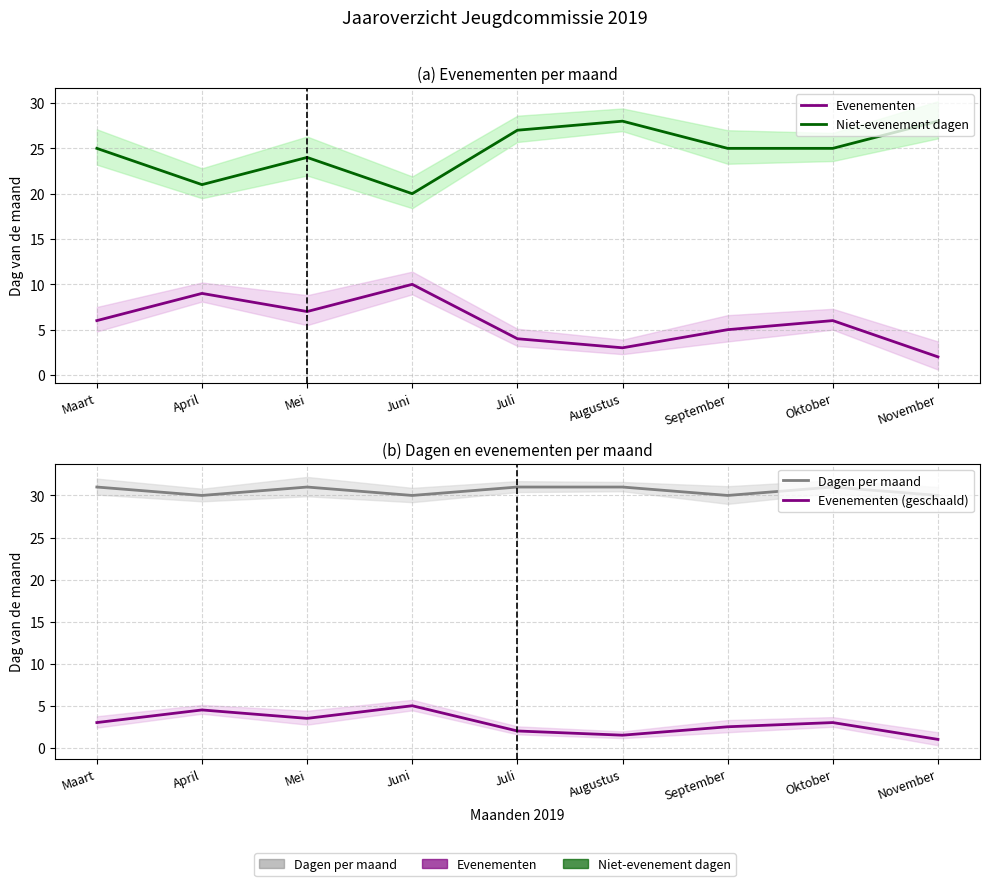

True or false: Niet-evenement dagen and Evenementen (geschaald) intersect in this chart.

False